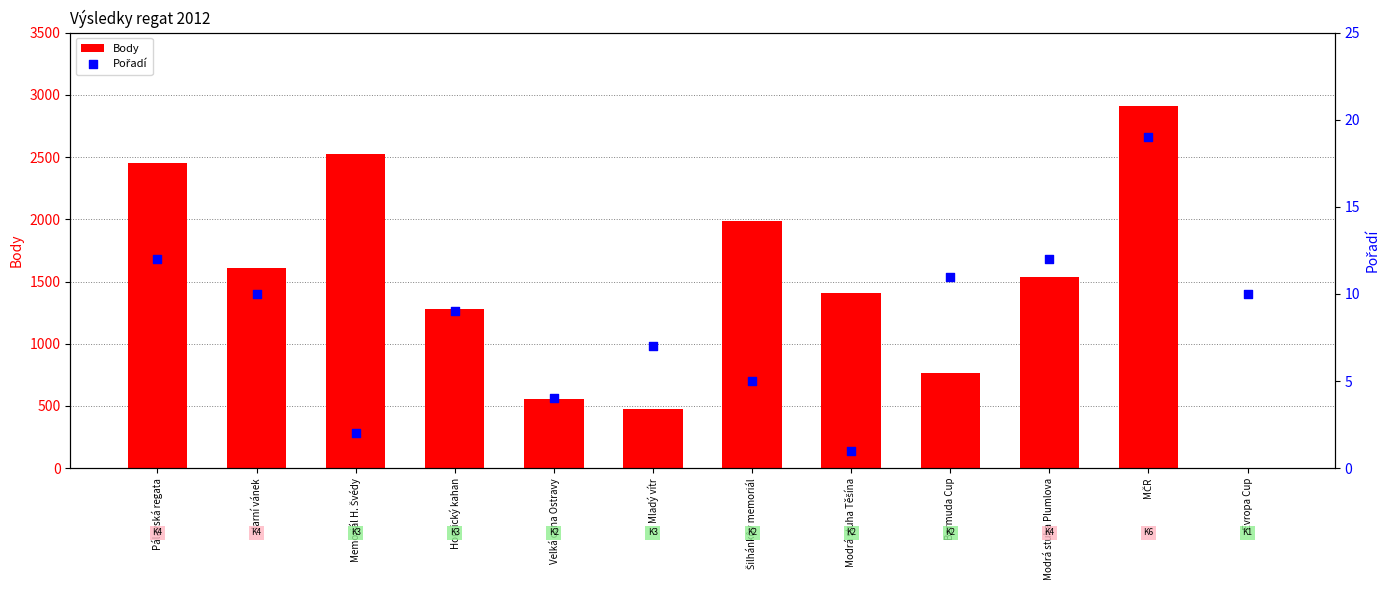

Which series reaches the minimum Y coordinate?

Body